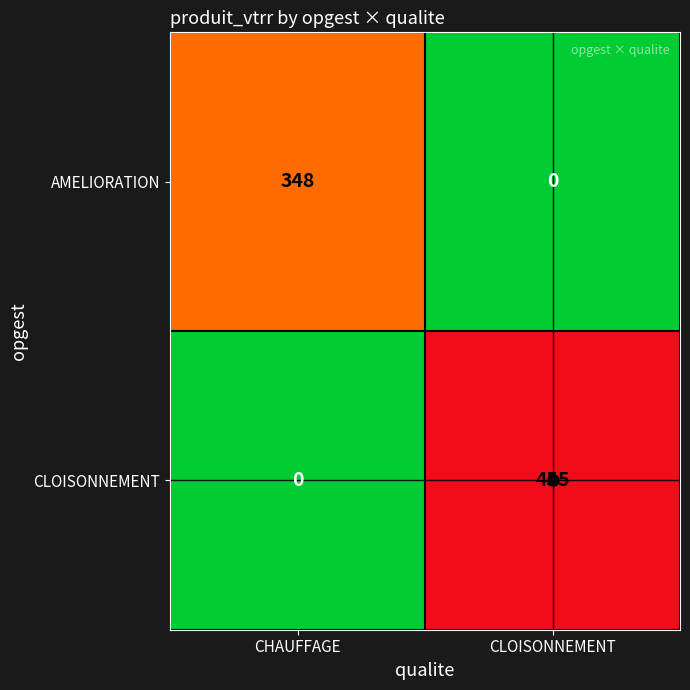

At which label does CLOISONNEMENT reach its peak?

CLOISONNEMENT